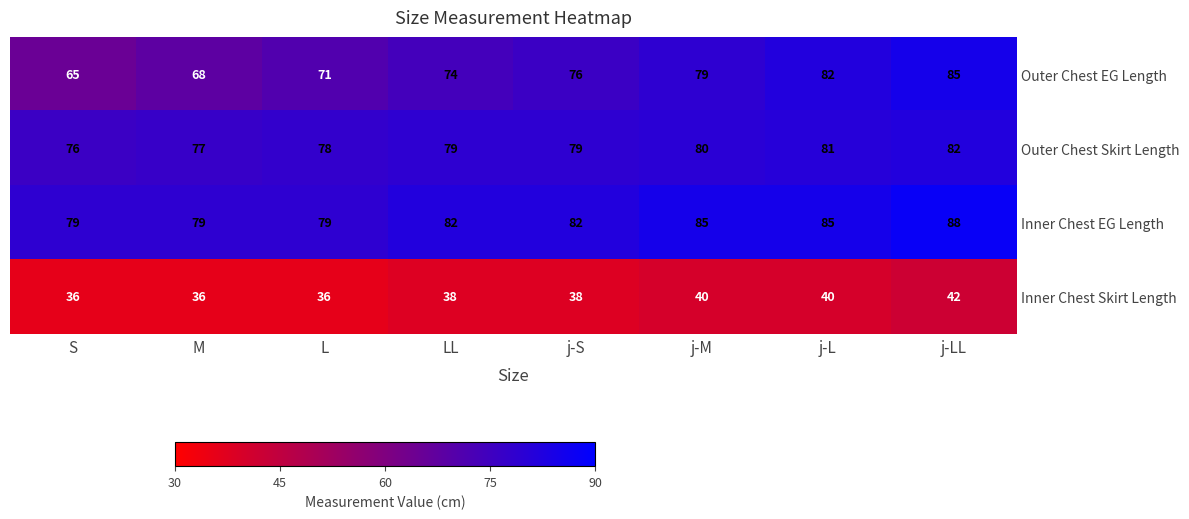

What is the spread (max minus min) of values at L?

43